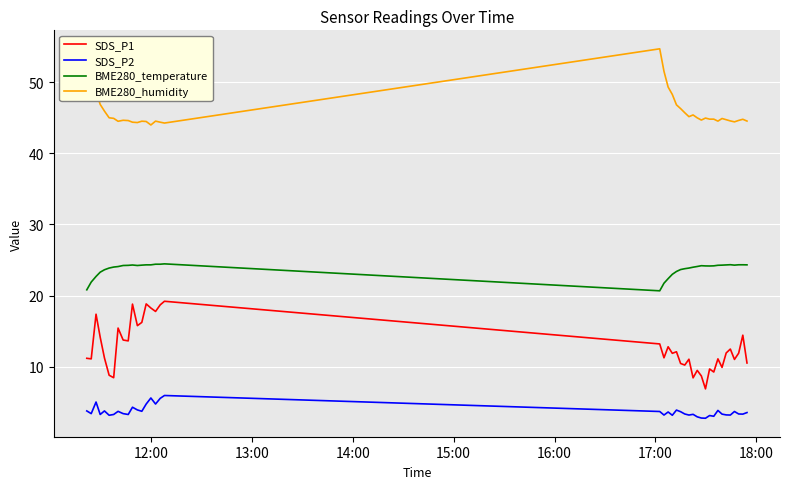

What is the minimum value shown in the chart?

2.8